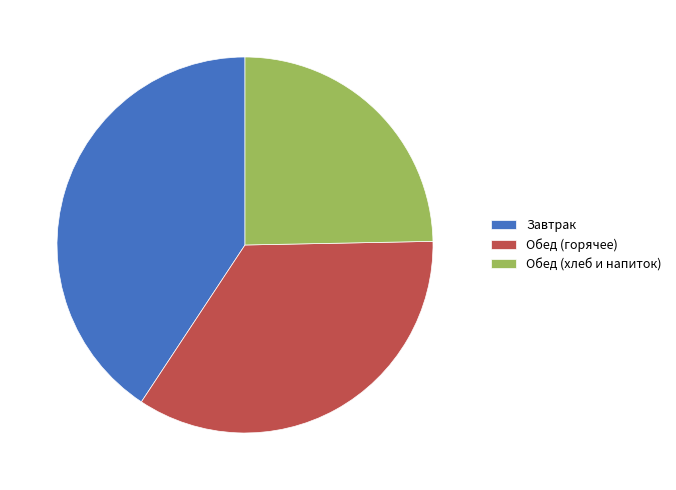

Is the sum of Завтрак and Обед (горячее) greater than half?

Yes